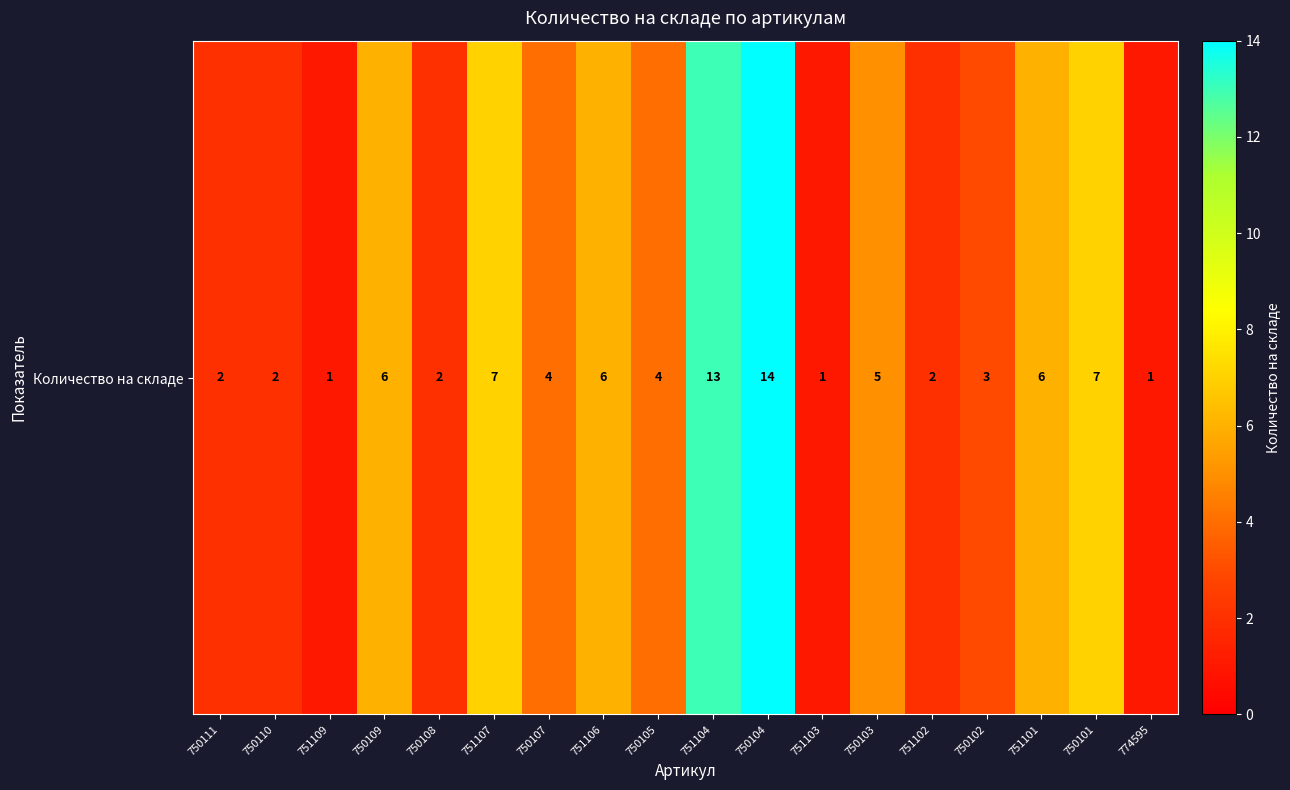

Reading left to right, list all the values displayed in this chart.

2	2	1	6	2	7	4	6	4	13	14	1	5	2	3	6	7	1